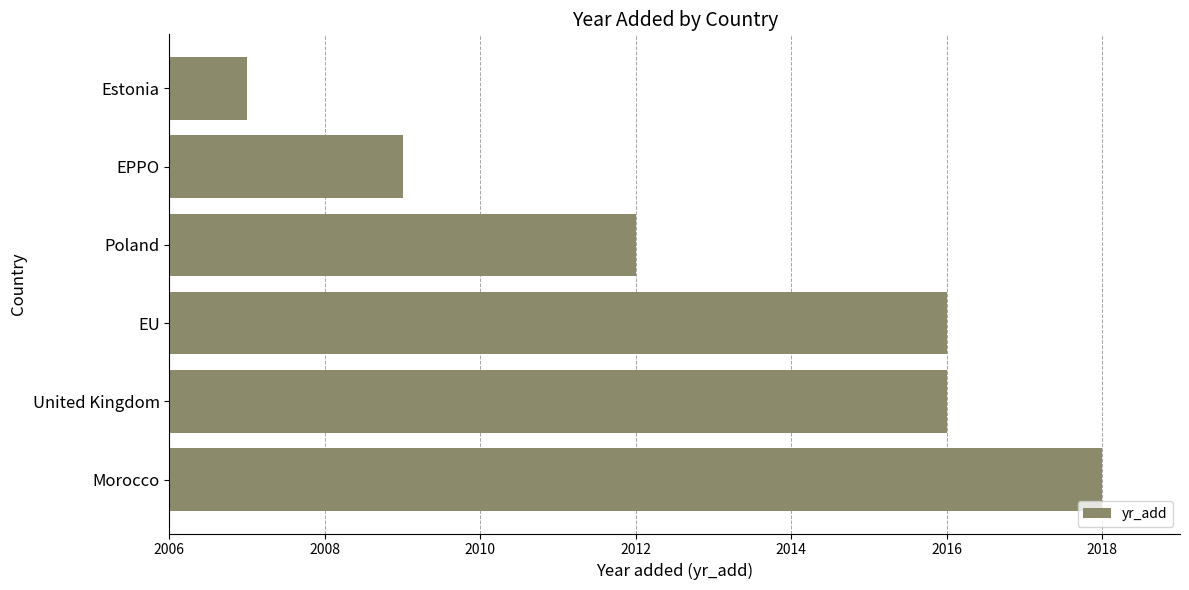

Read the value at Morocco.

2018